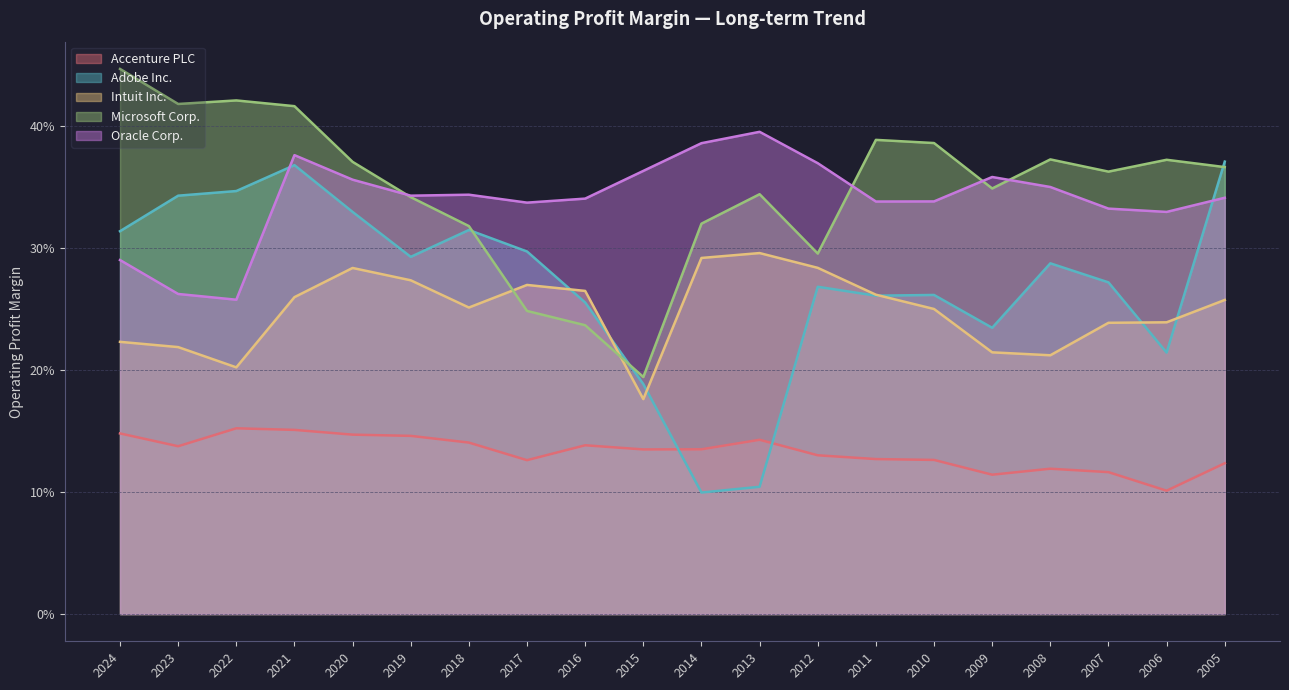

Where is the first local minimum for Intuit Inc.?

2022